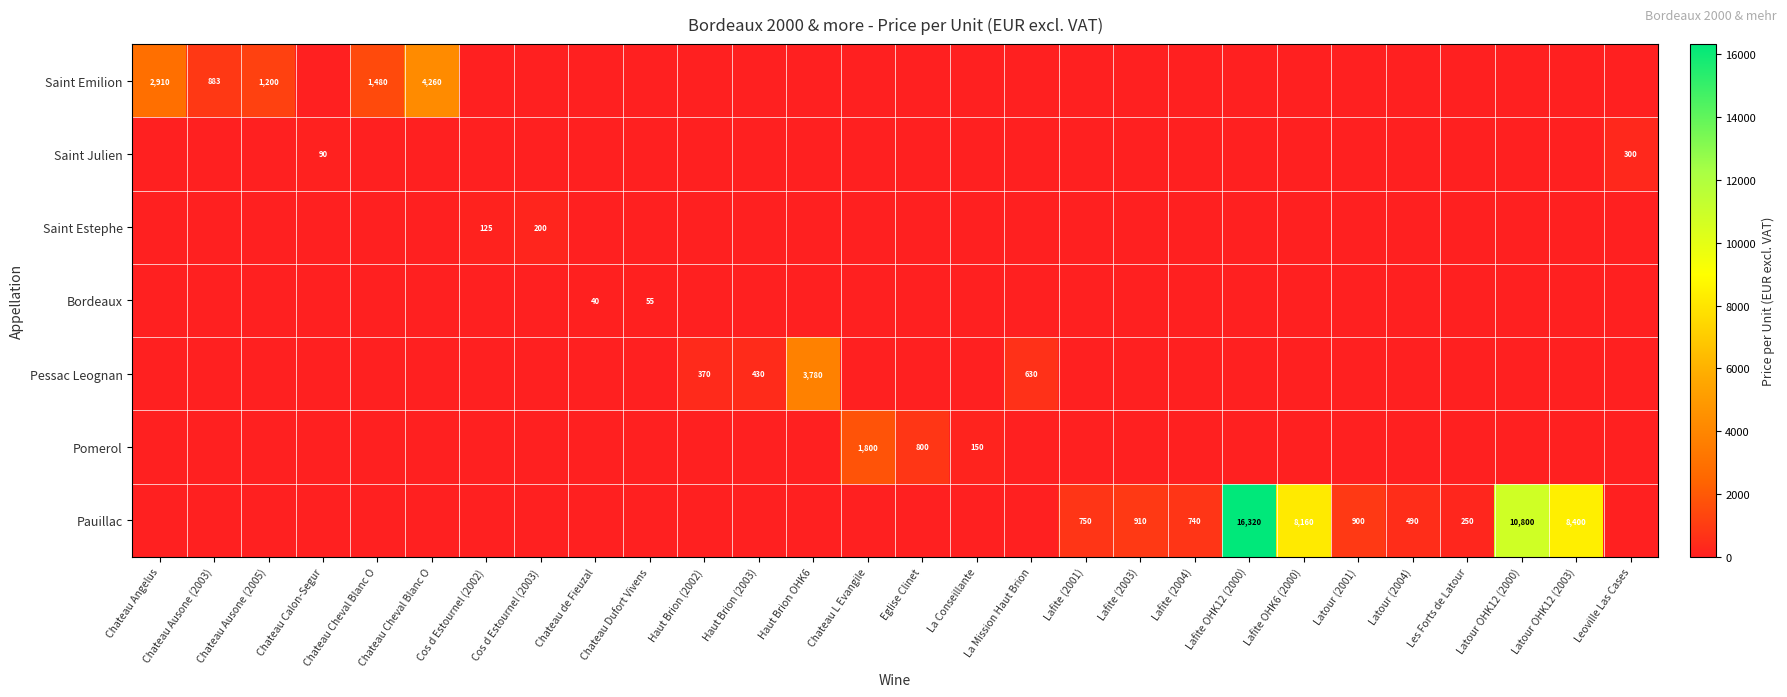

What is the total value across all series at La Mission Haut Brion?

630.0